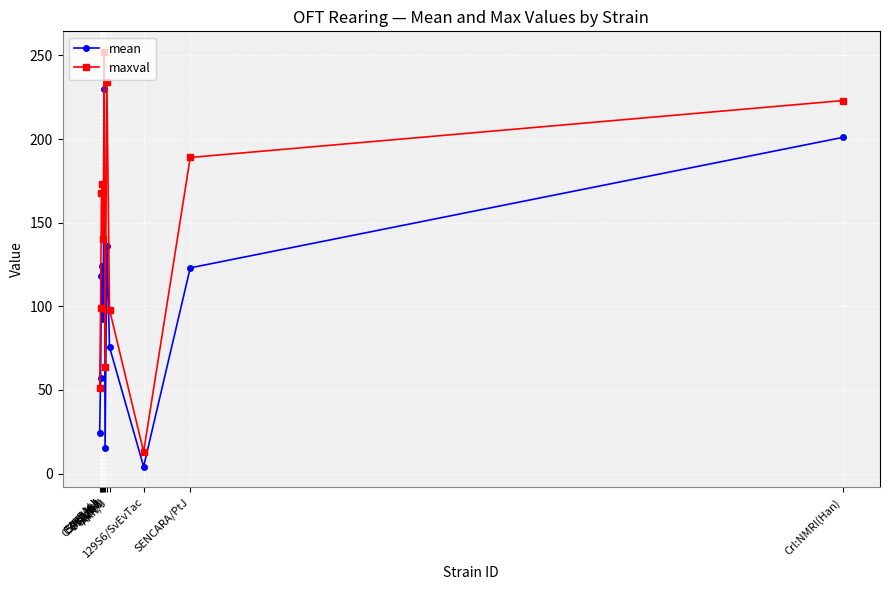

Is it true that maxval equals 140.0 at DBA/2J?

True